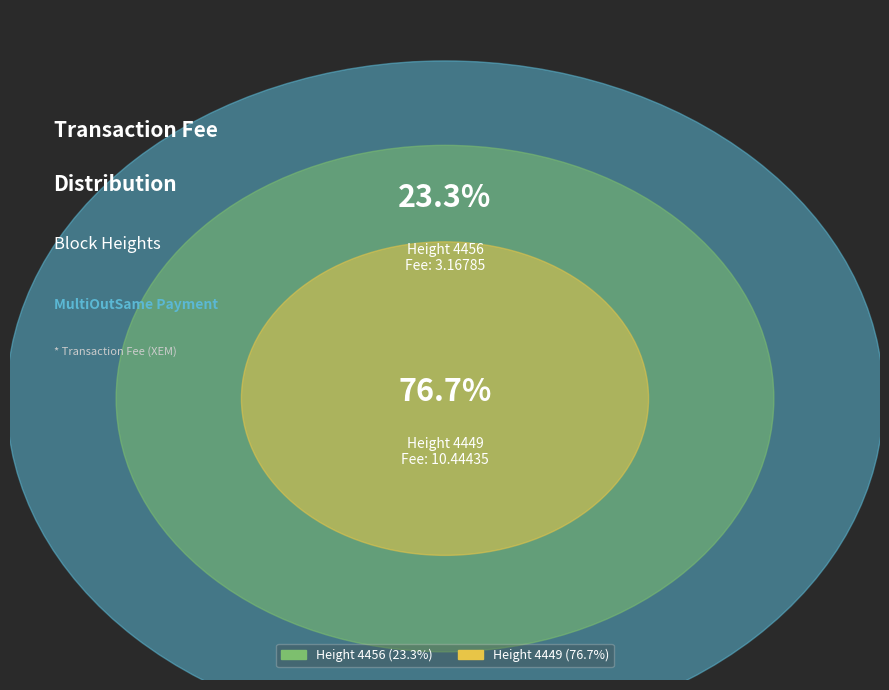

To the nearest percent, what is the average slice percentage?

50%